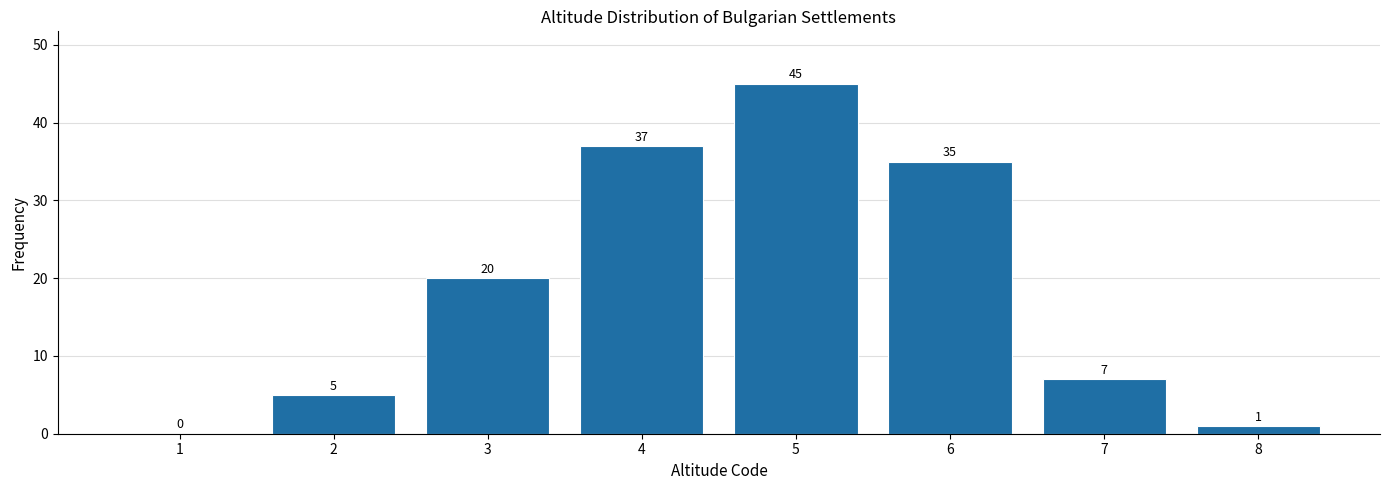

Over which range of the x-axis is the bar tallest?

4.5 to 5.5